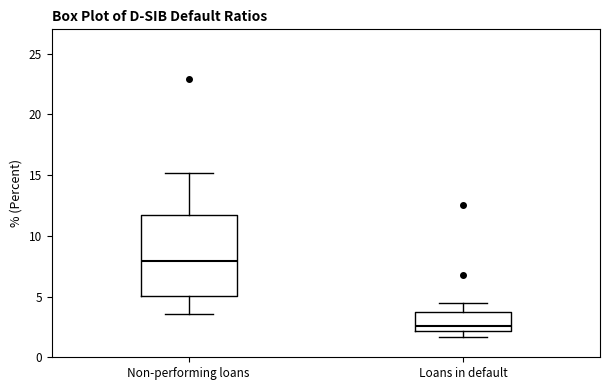

Which box's median line is the highest?

Non-performing loans